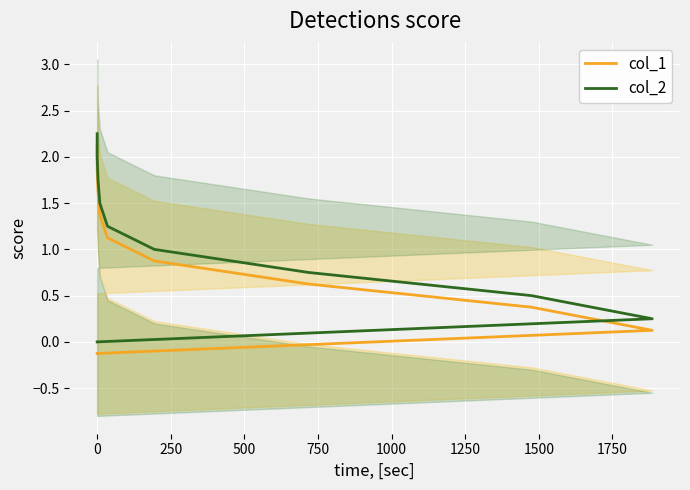

True or false: col_2 has a value of 1.5 at 0.

False